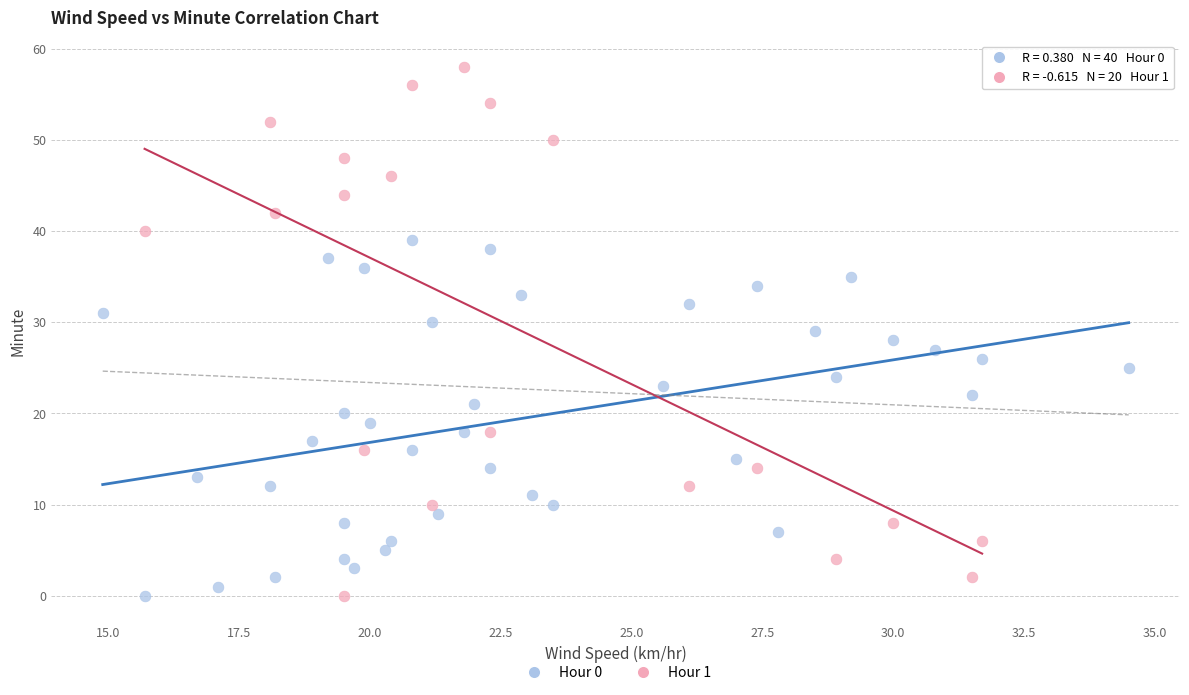

Which series has the widest spread of Y values?

Hour 1